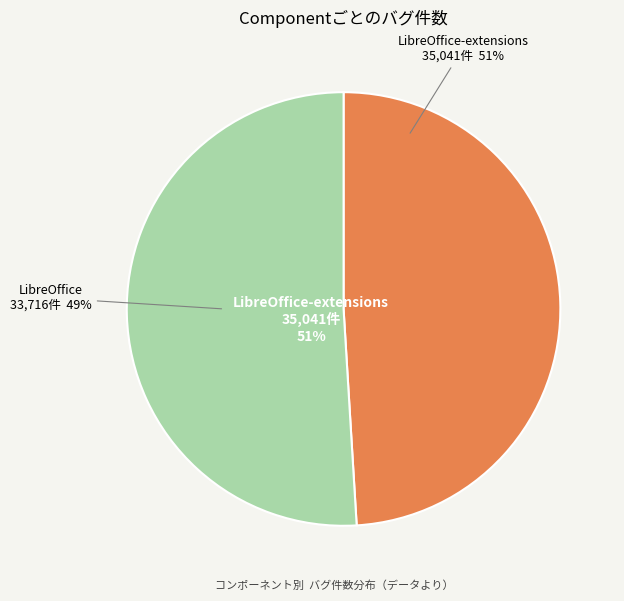

What is the change in value from LibreOffice to LibreOffice-extensions?

+1325